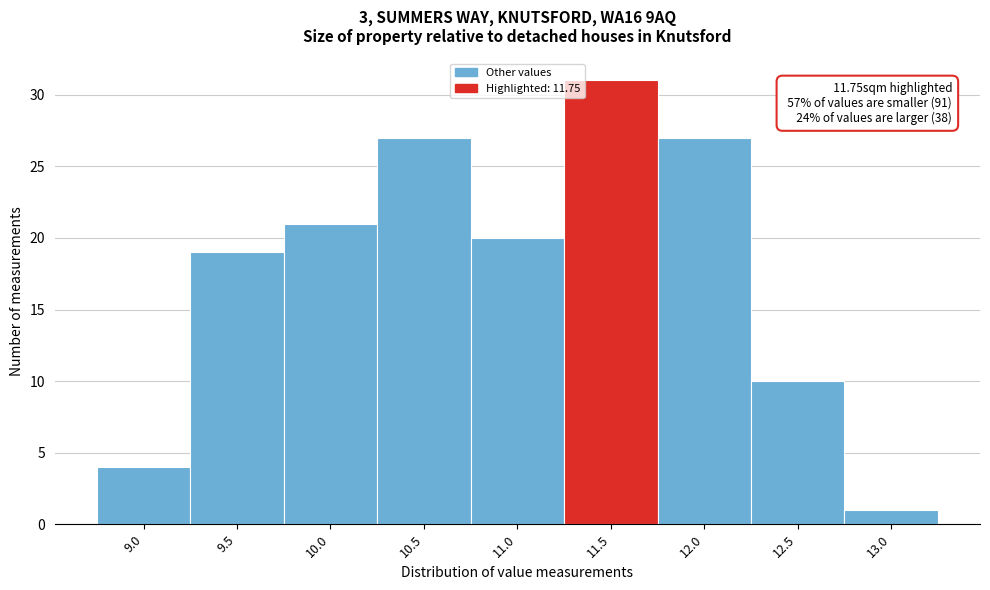

Reading right to left, extract all data points from this chart.

1	10	27	31	20	27	21	19	4